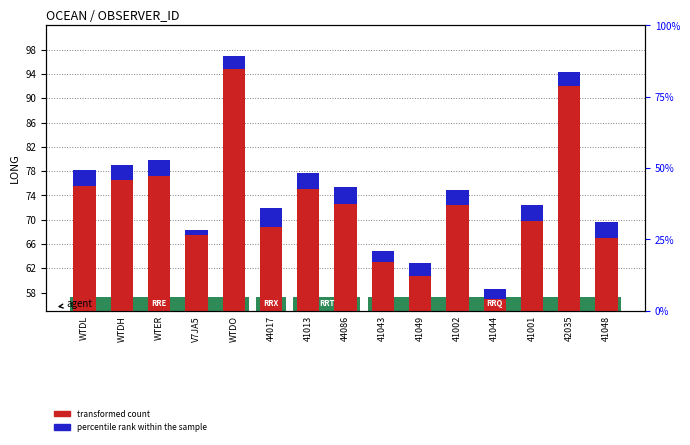

Count the number of categories in the chart.

15